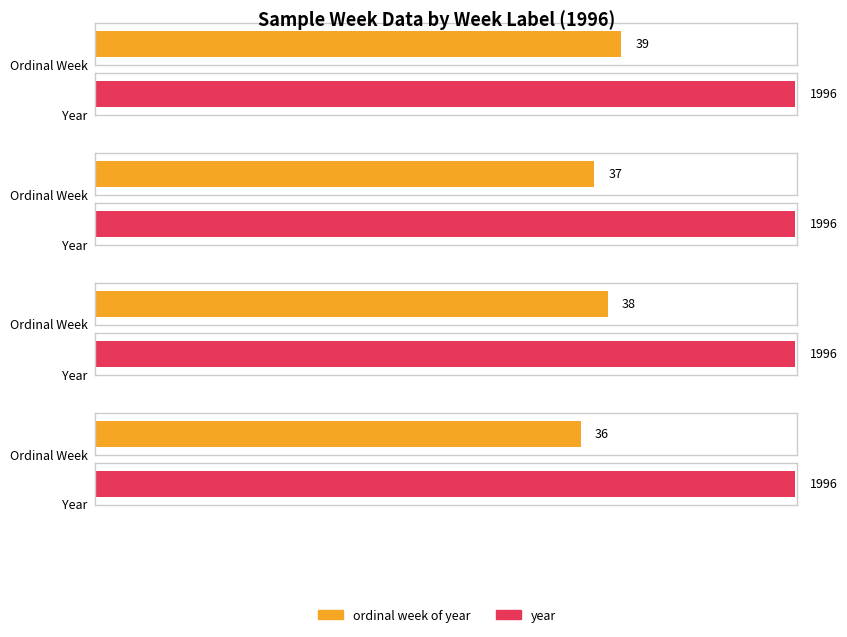

Rank the series by their average value, from highest to lowest.

year, ordinal week of year